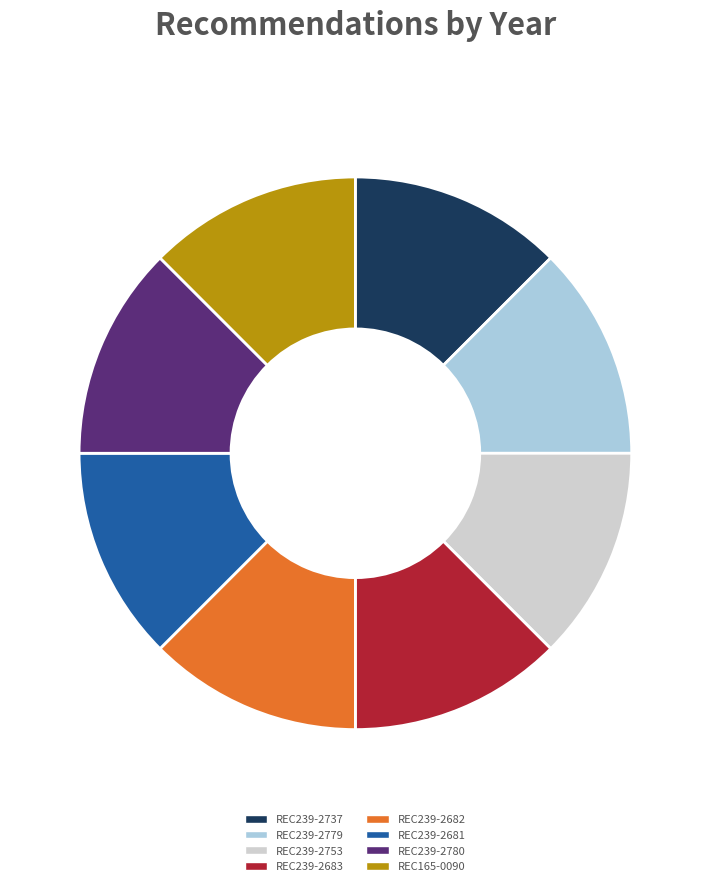

Count the number of slices in the pie.

8